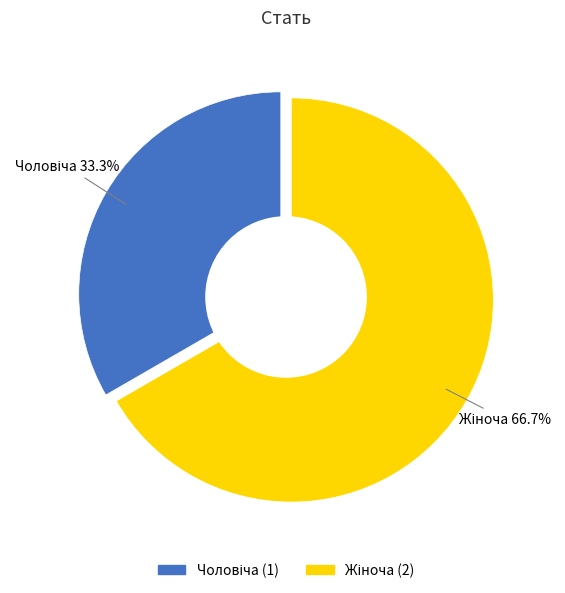

What is the ratio of the value at Чоловіча to the value at Жіноча?

0.5